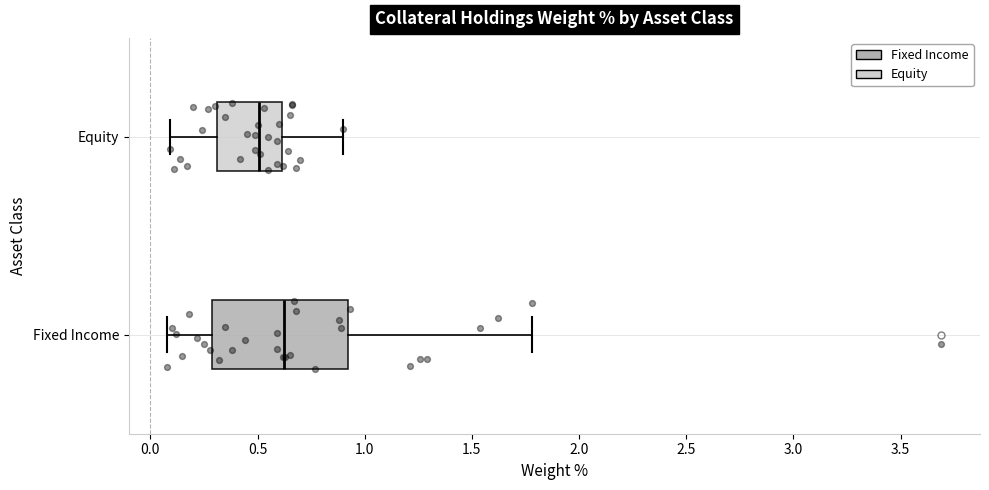

Where does the left whisker of the box for Equity end on the x-axis? The values are not printed on the chart, so give them approximately, as read against the axis.

0.10